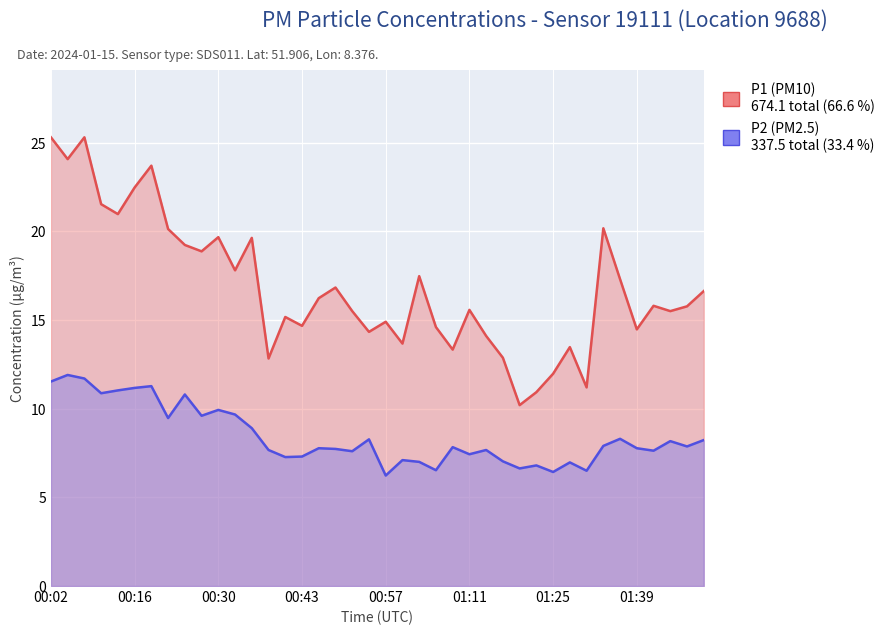

Where is P2 nearest to the value 9?

00:35